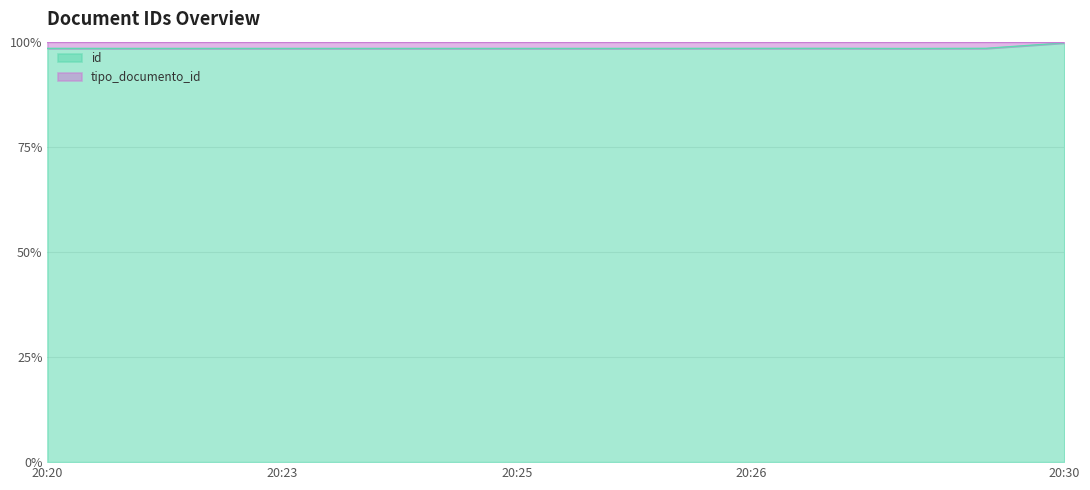

Read the value at 2021-10-11T20:22:47.

98.4